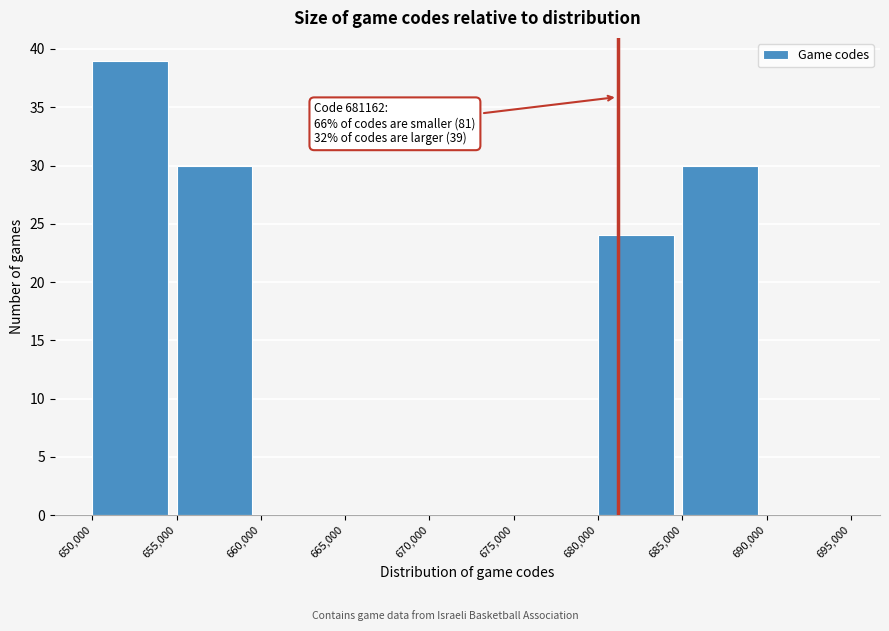

Over which range of the x-axis is the bar tallest?

650,000 to 655,000